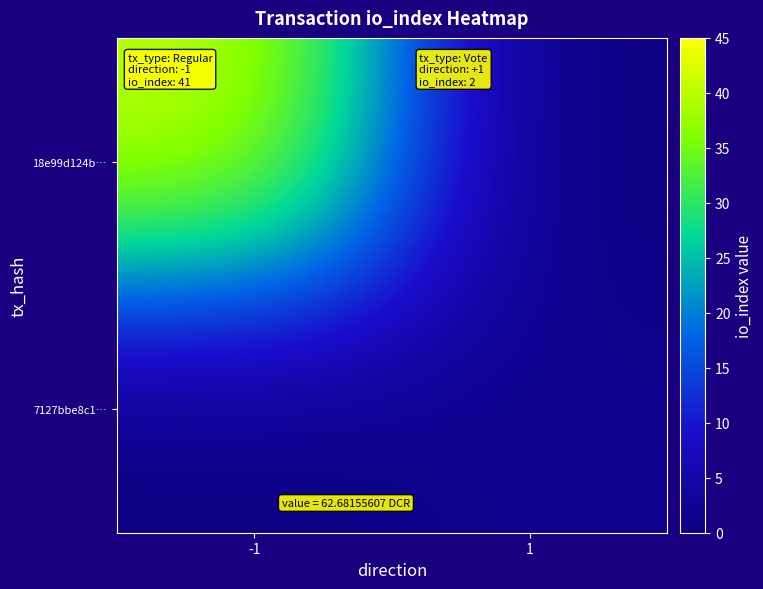

At which category is the sum across all series the highest?

-1